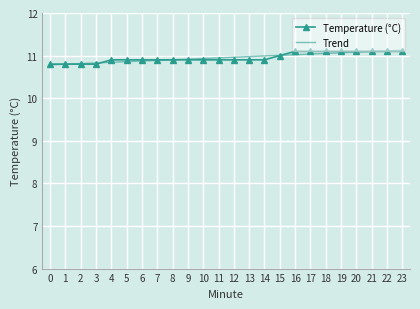

What is the ratio of the value at 7 to the value at 21?

1.0